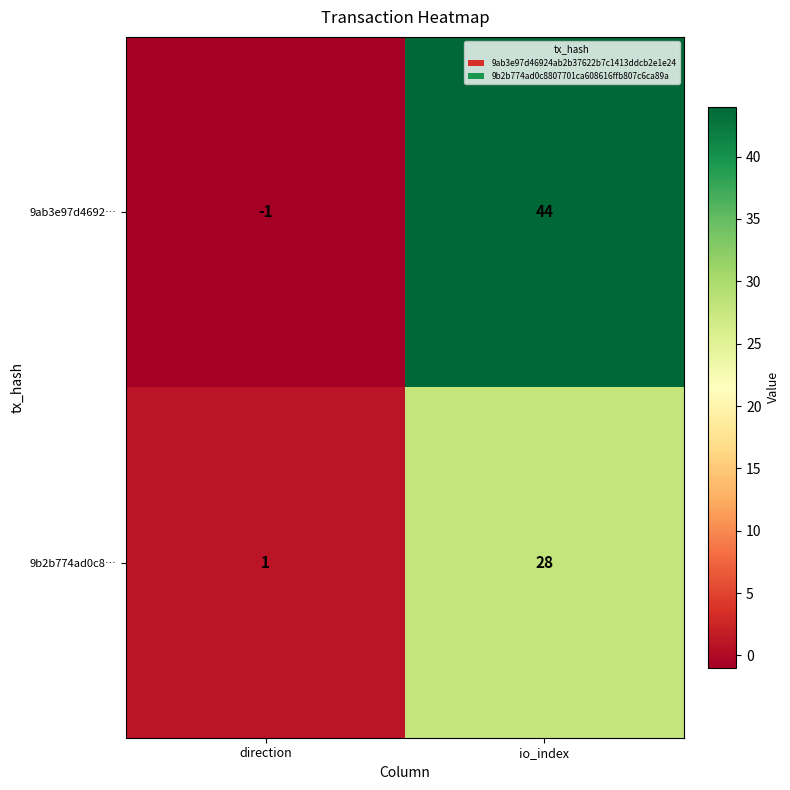

At which category is the sum across all series the highest?

io_index